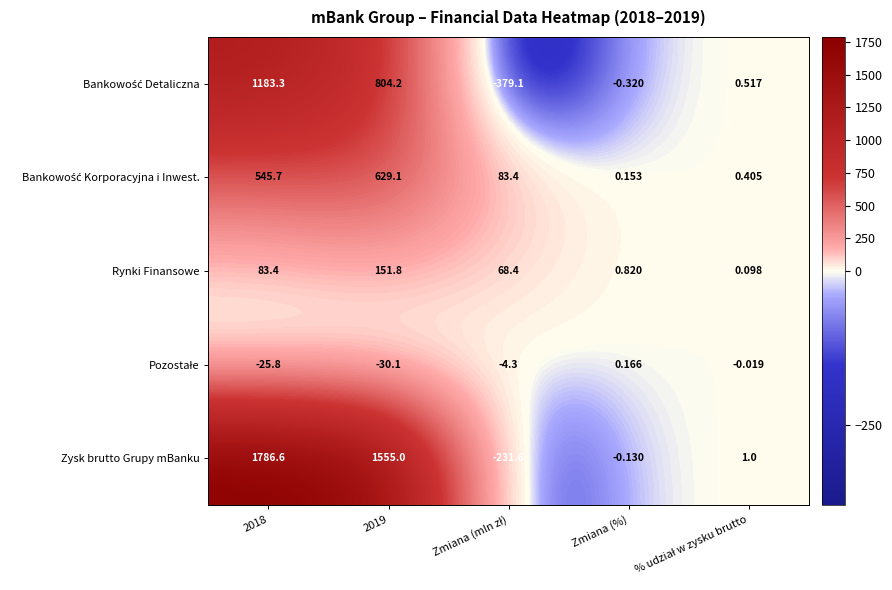

Which series has the widest spread of values?

Zysk brutto Grupy mBanku